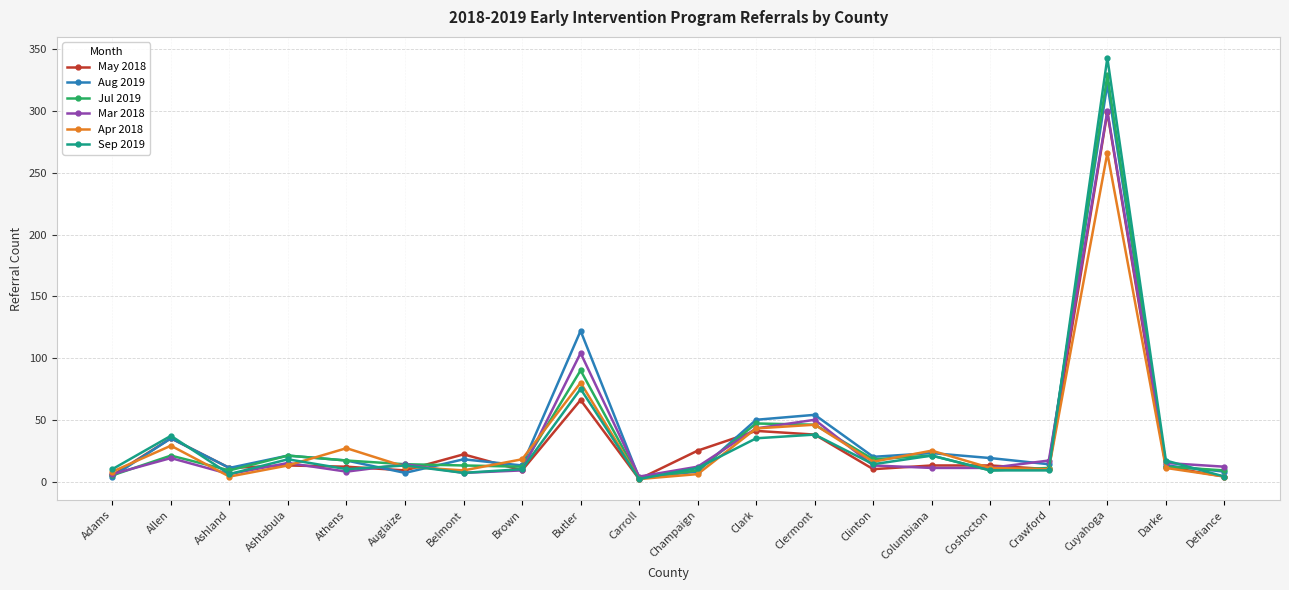

What position from the left is Cuyahoga?

18